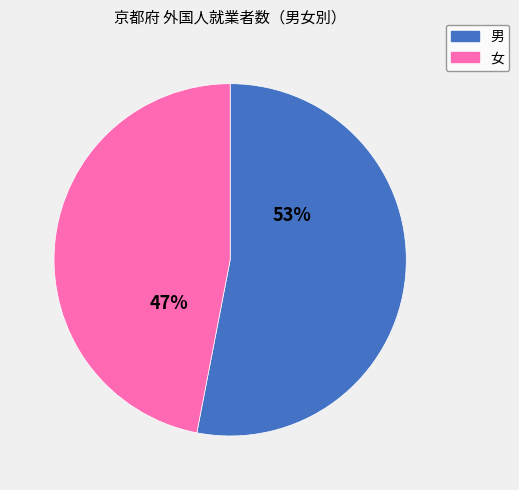

Which category accounts for the majority?

男